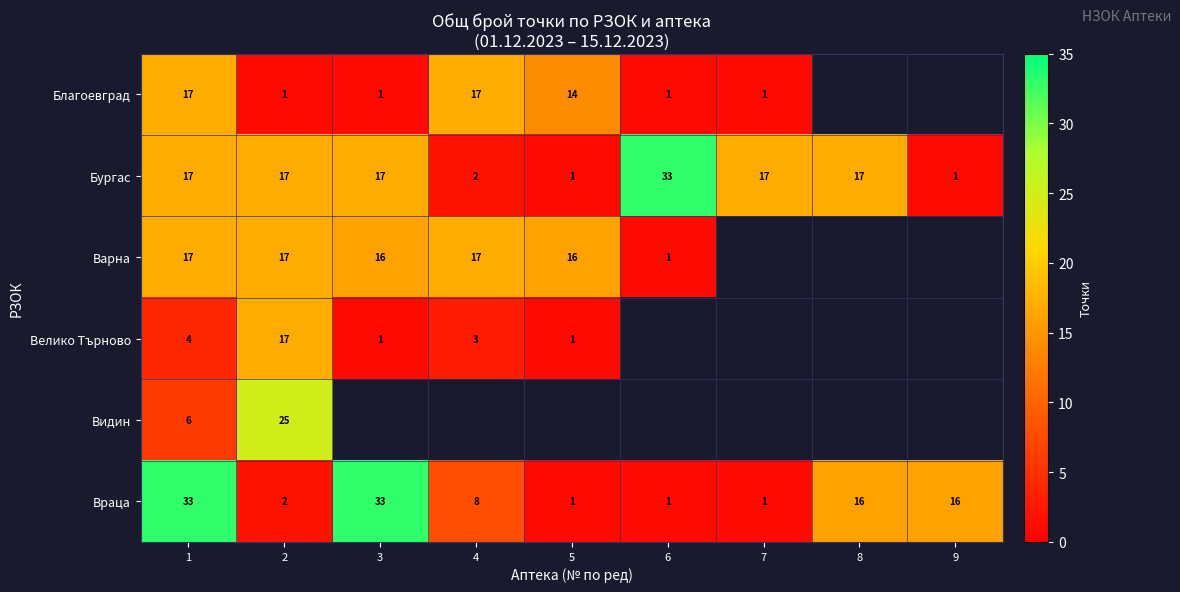

Count the number of data series in this chart.

6